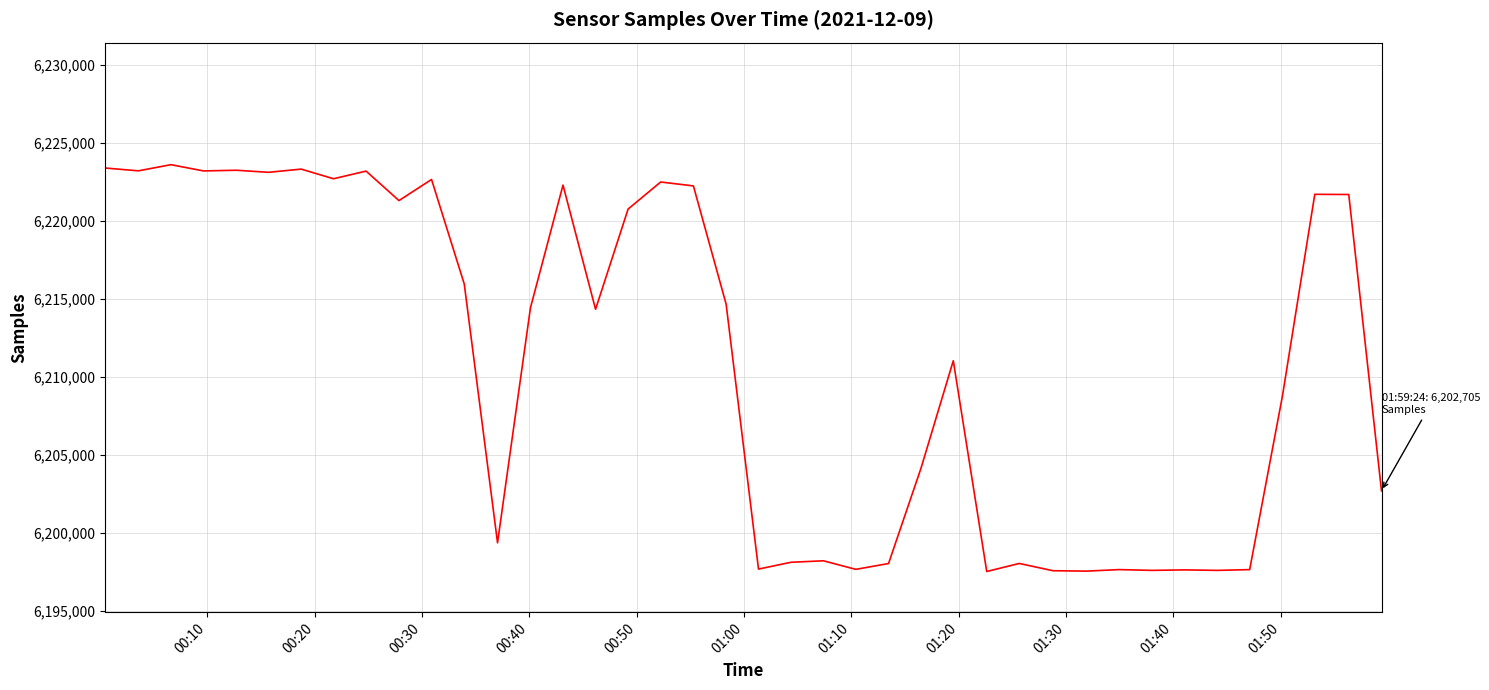

What is the minimum value shown in the chart?

6197534